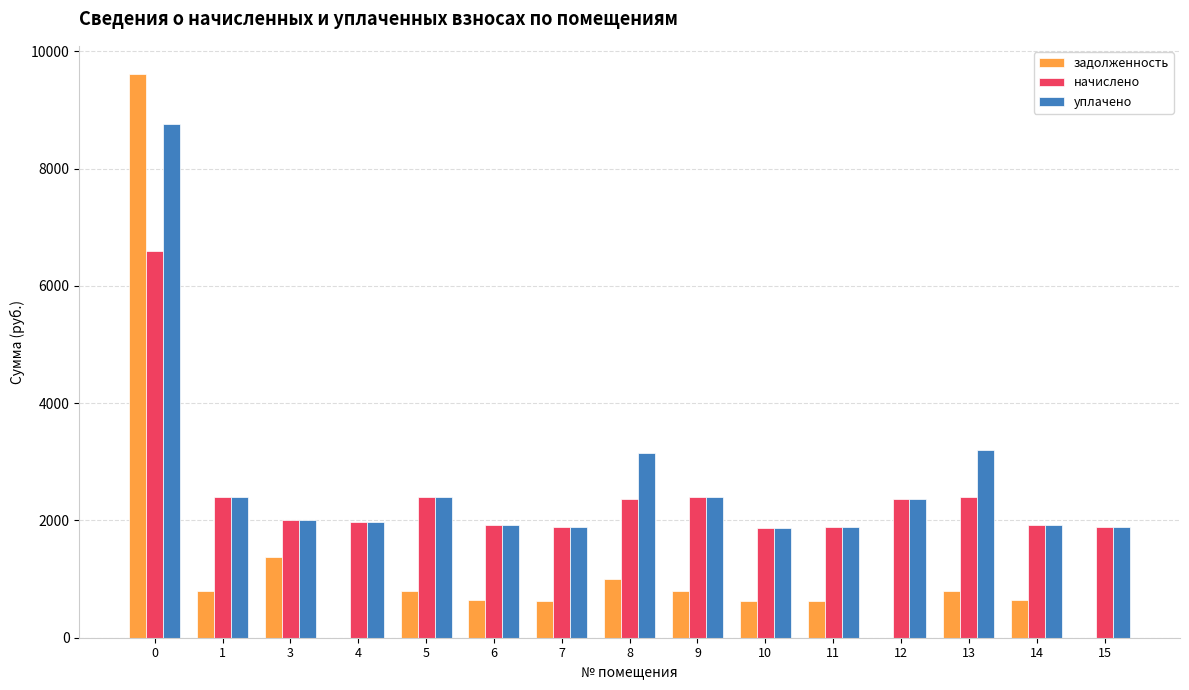

What is the greatest value displayed?

9611.2